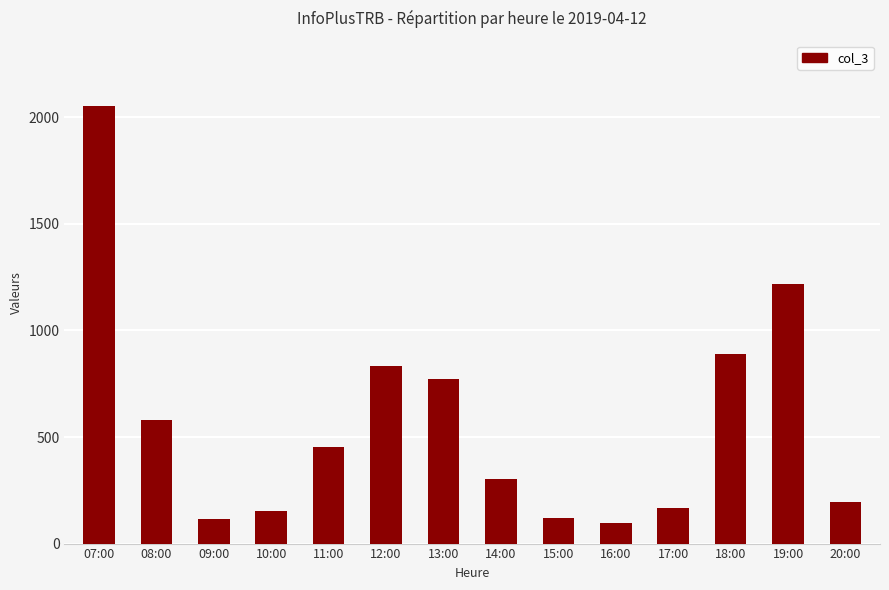

Which label corresponds to the largest value in the chart?

07:00